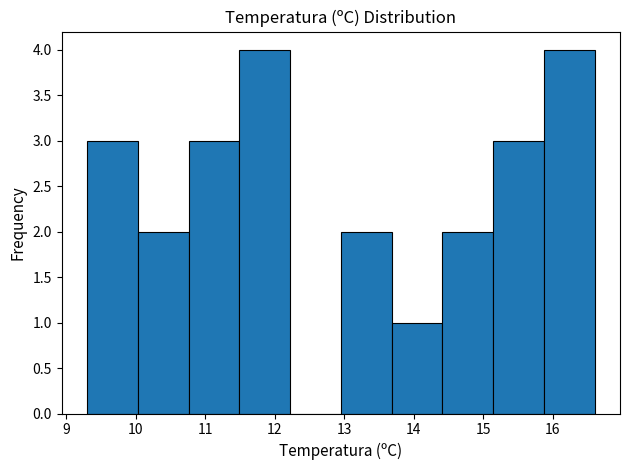

Reading left to right, transcribe this chart: for each bar, give the range it covers on the x-axis and its height. Neither the bar edges nor the heights are printed on the chart, so give them approximately, as read against the axes.

9.30 to 10.03: 3
10.03 to 10.76: 2
10.76 to 11.49: 3
11.49 to 12.22: 4
12.22 to 12.95: 0
12.95 to 13.68: 2
13.68 to 14.41: 1
14.41 to 15.14: 2
15.14 to 15.87: 3
15.87 to 16.60: 4